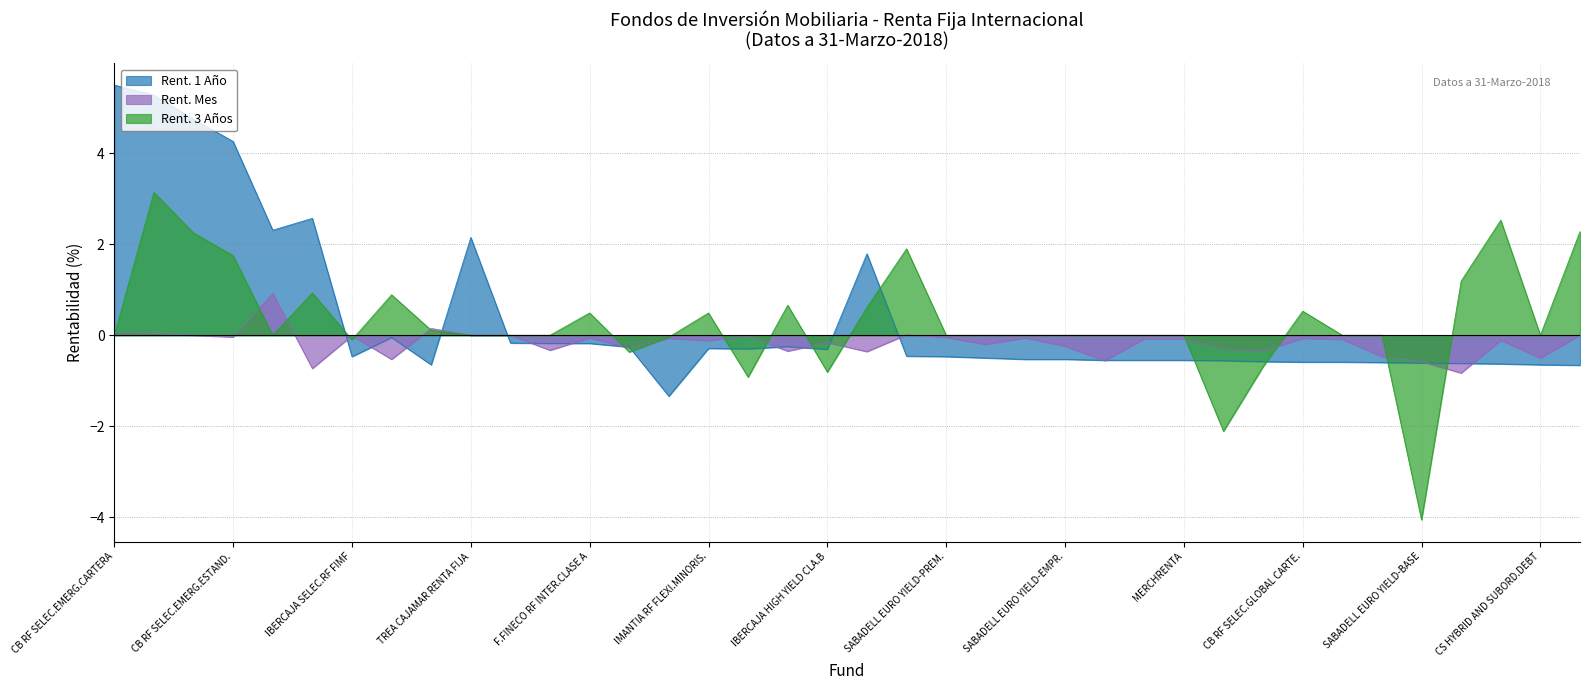

Rank the series by their maximum value, from highest to lowest.

Rent. 1 Año, Rent. 3 Años, Rent. Mes